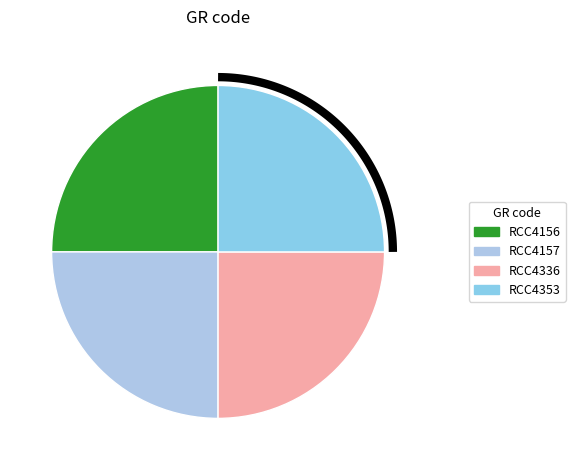

How many segments does this pie chart have?

4